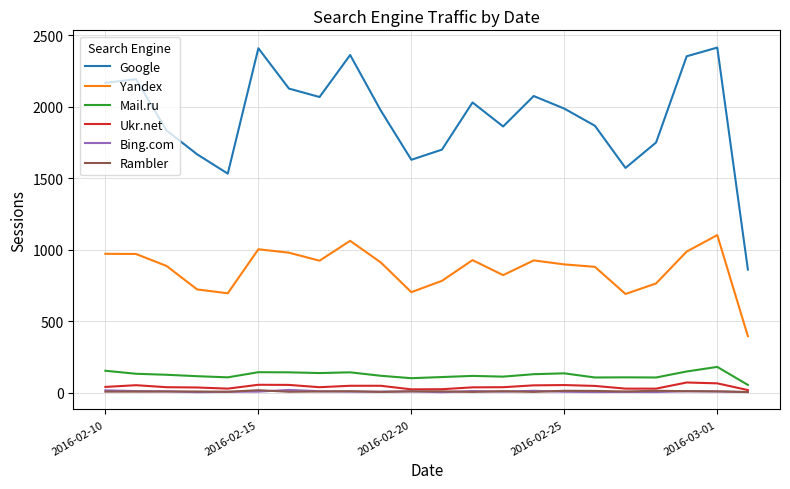

True or false: Ukr.net and Yandex cross at least once.

False